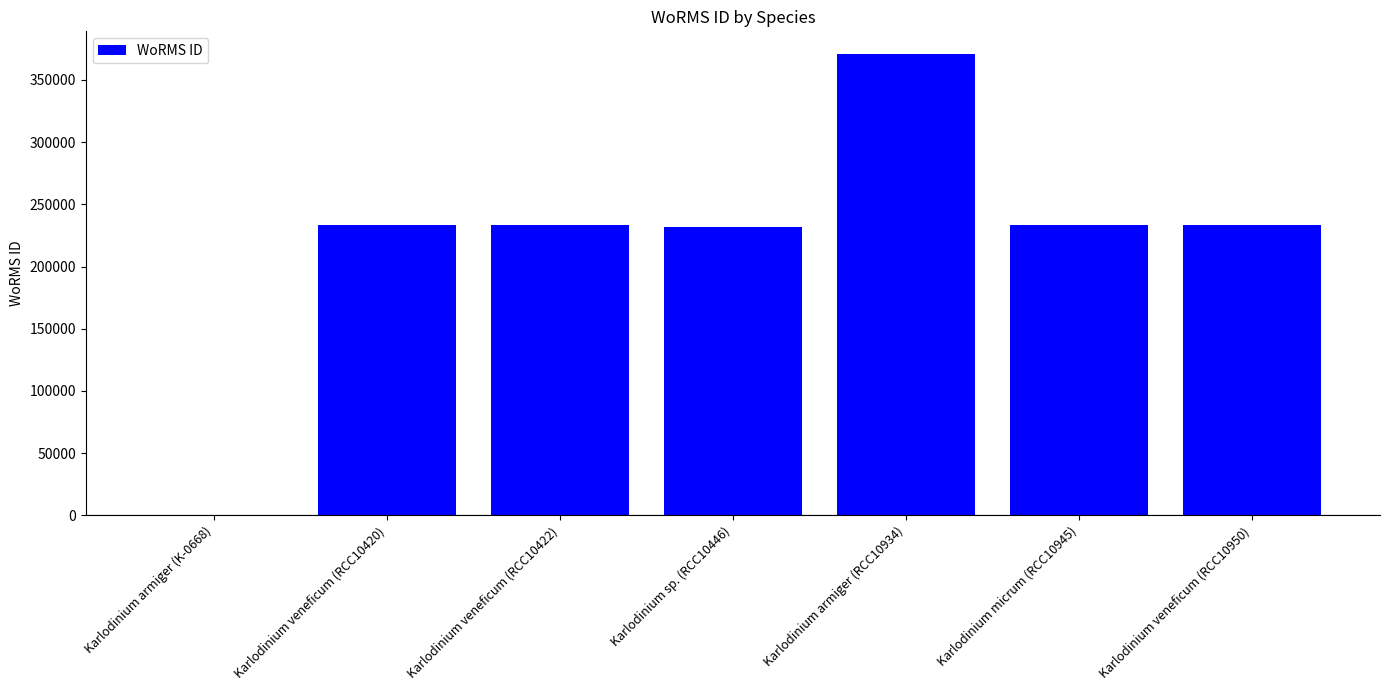

Which has a higher value, Karlodinium veneficum (RCC10422) or Karlodinium armiger (RCC10934)?

Karlodinium armiger (RCC10934)